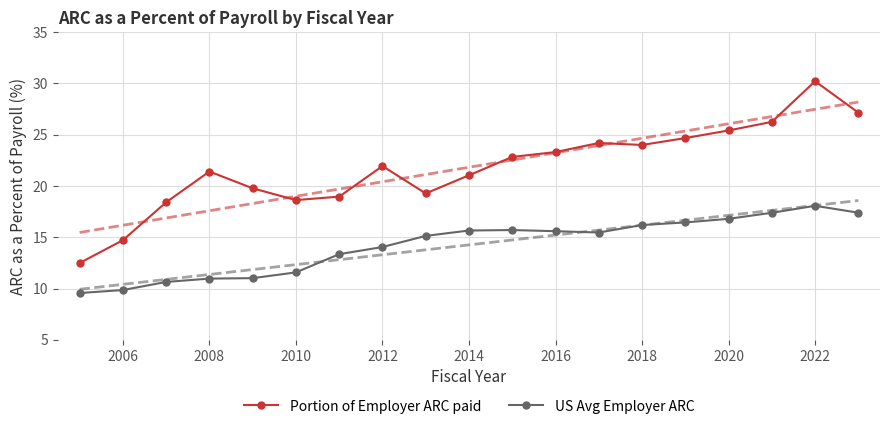

What are all the series names shown in the legend?

Portion of Employer ARC paid, US Avg Employer ARC